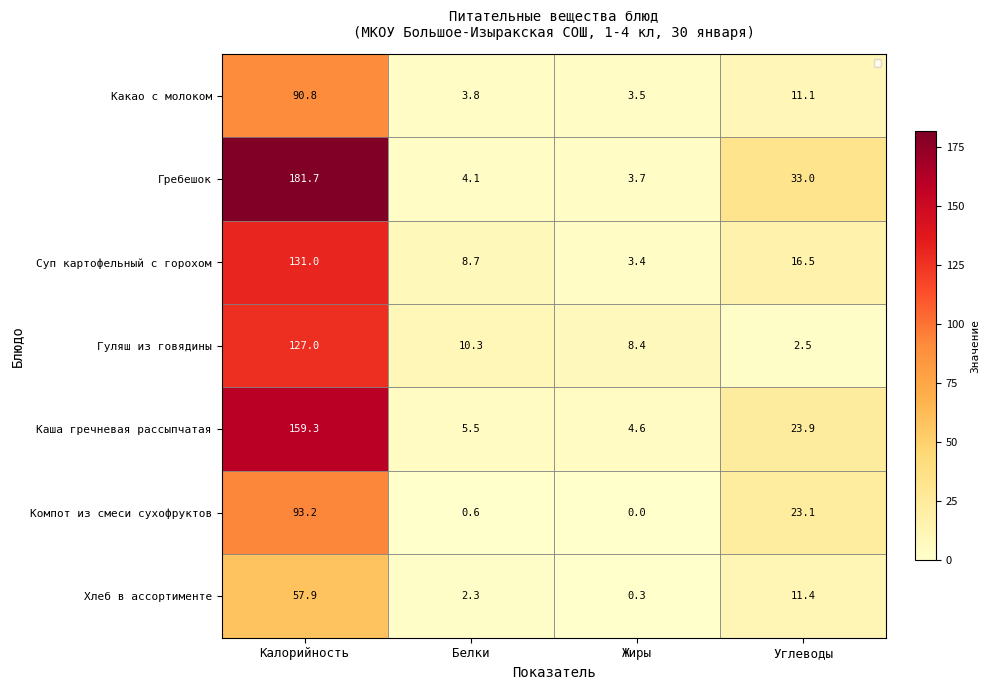

The Гуляш из говядины series shows 127.0 at Калорийность. True or false?

True